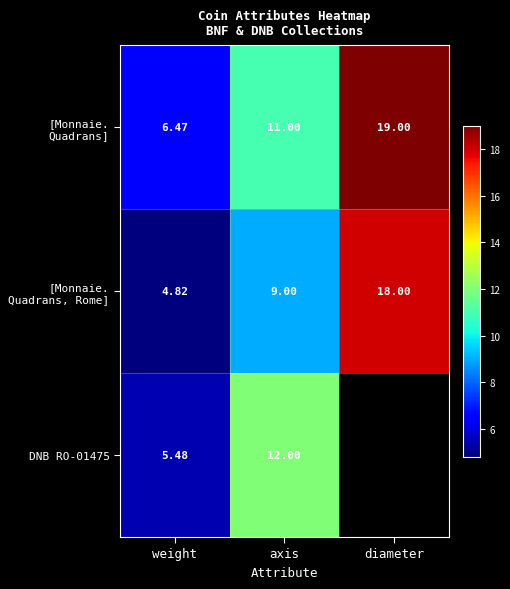

At which label is [Monnaie. Quadrans, Rome] closest to 11?

axis